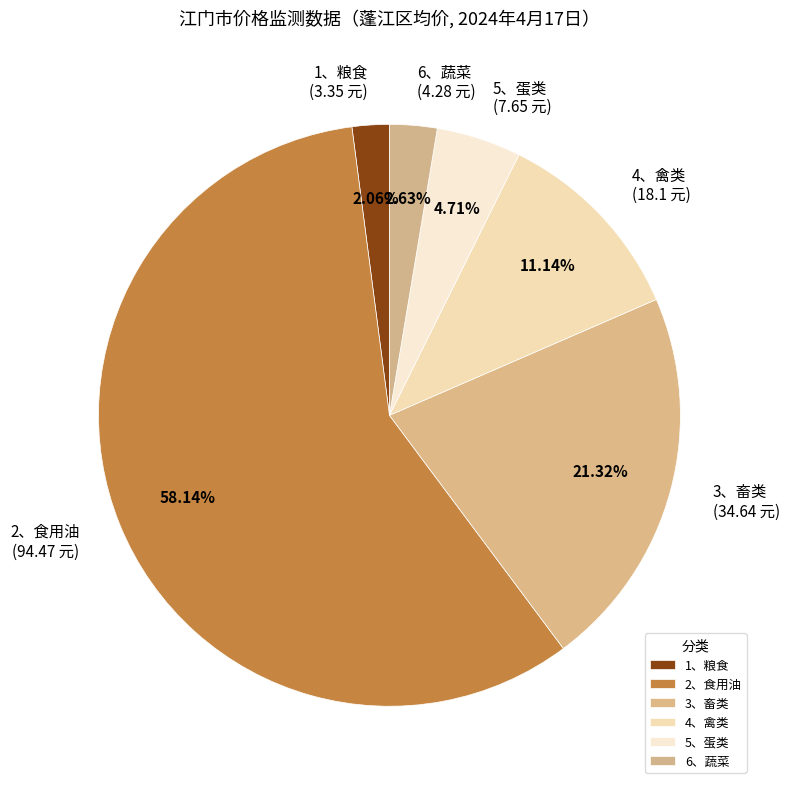

Does 3、畜类 represent more than half of the total?

No